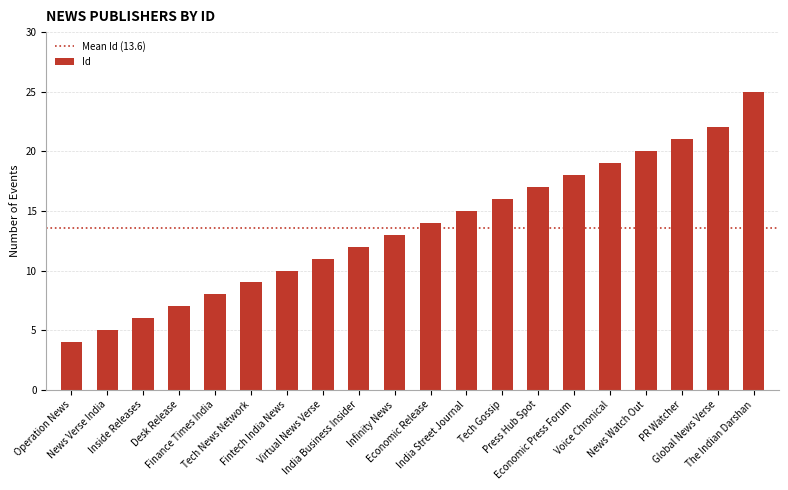

What is the greatest value displayed?

25